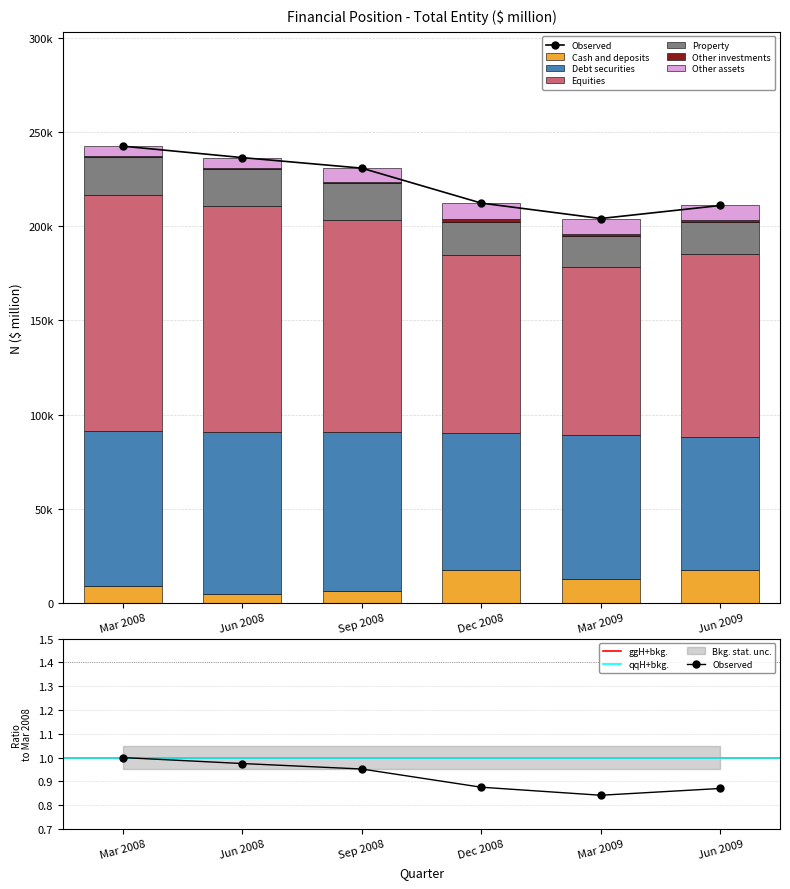

At how many categories does at least one series exceed 103328?

3